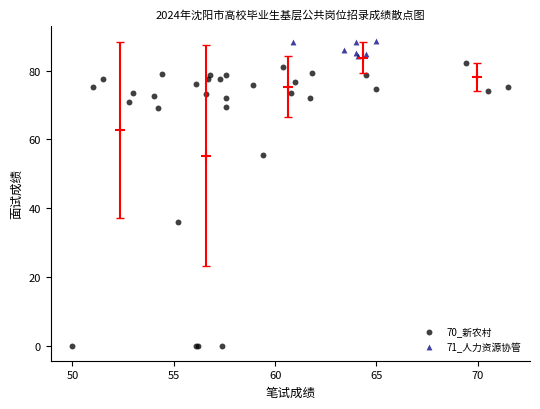

Which series contains the highest Y value?

71_人力资源协管